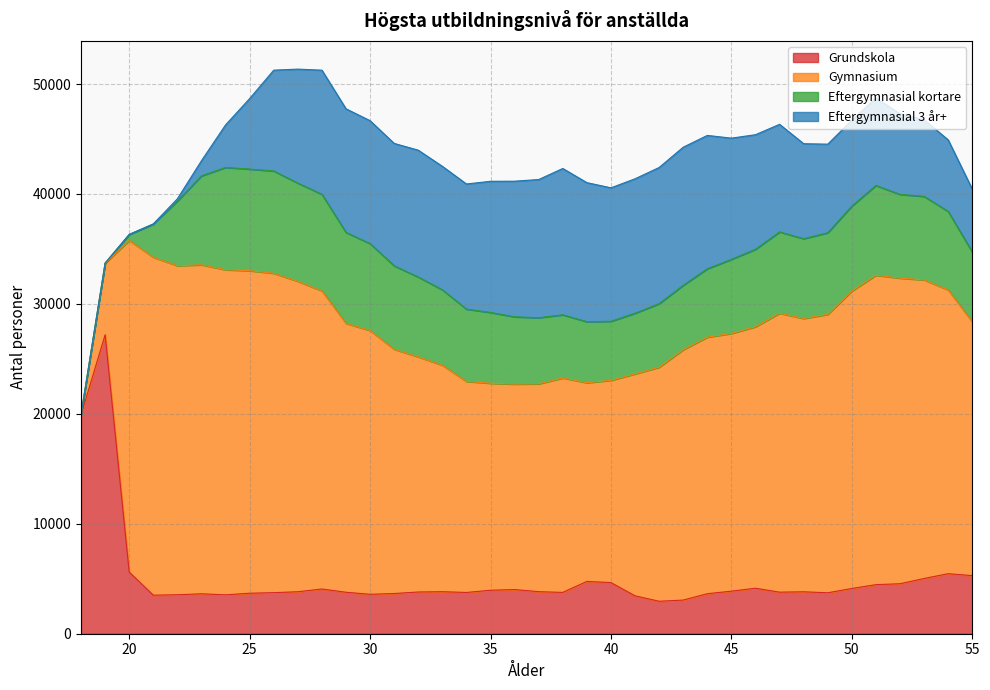

List the labels in order of Grundskola value, largest first.

19, 18, 20, 54, 55, 53, 39, 40, 52, 51, 46, 50, 28, 36, 35, 45, 37, 33, 27, 48, 32, 47, 29, 38, 34, 26, 49, 25, 31, 44, 23, 30, 22, 24, 21, 41, 43, 42